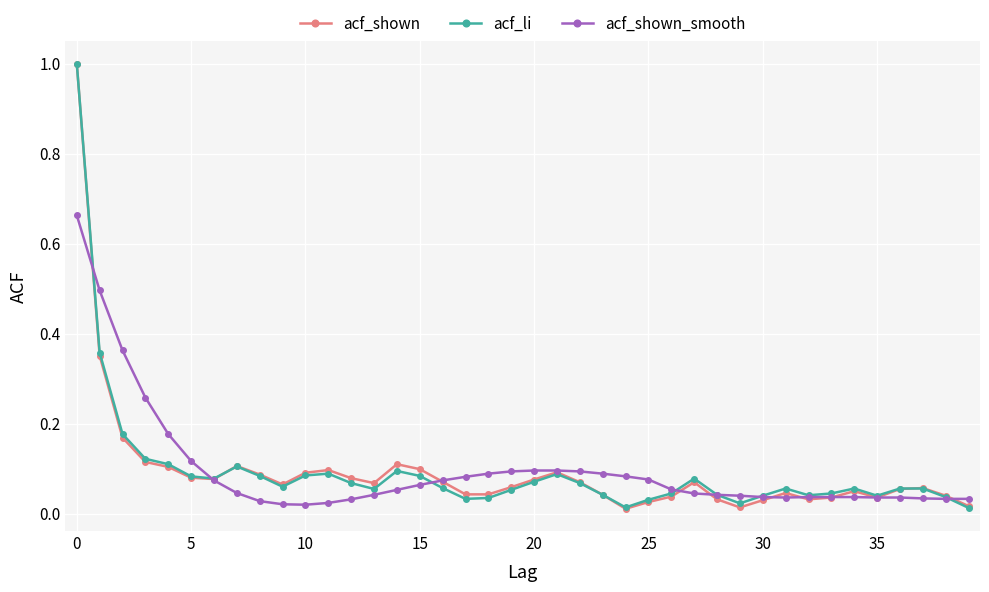

What is the maximum value shown in the chart?

1.0